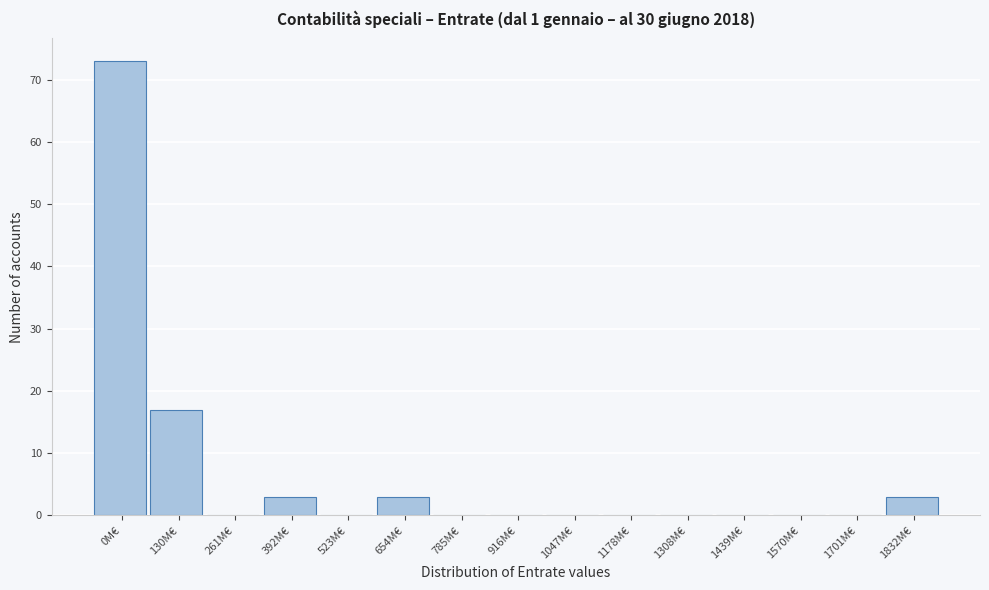

Reading left to right, transcribe all the data shown in this chart.

0M€=73	130M€=17	261M€=0	392M€=3	523M€=0	654M€=3	785M€=0	916M€=0	1047M€=0	1178M€=0	1308M€=0	1439M€=0	1570M€=0	1701M€=0	1832M€=3